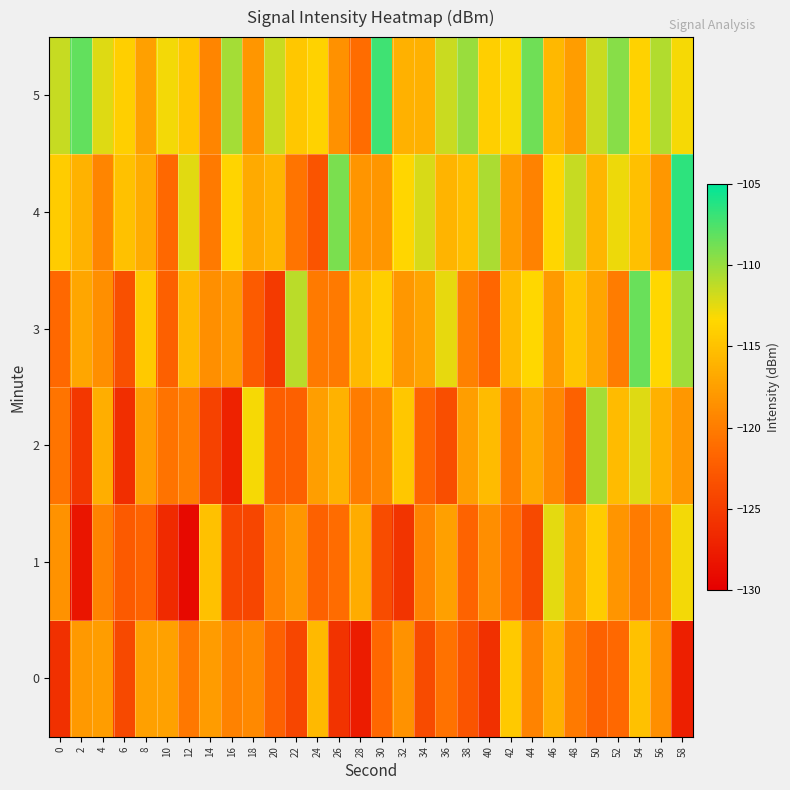

What is the maximum value shown in the chart?

-106.5